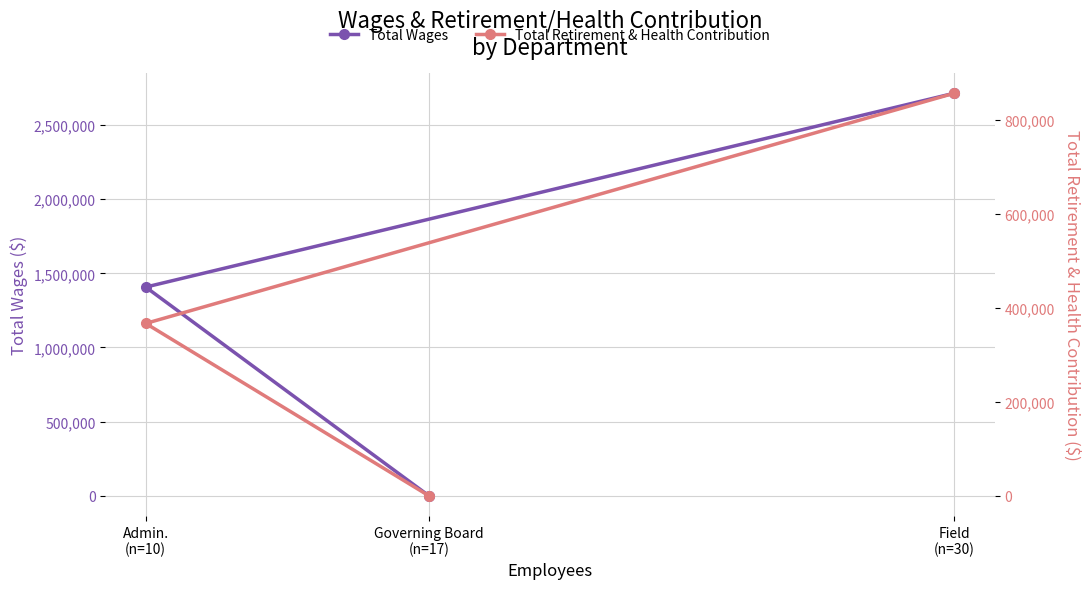

Reading left to right, extract all data points from this chart.

Total Wages: Field
(n=30)=2715093	Admin.
(n=10)=1407204	Governing Board
(n=17)=0
Total Retirement & Health Contribution: Field
(n=30)=857257	Admin.
(n=10)=366908	Governing Board
(n=17)=0